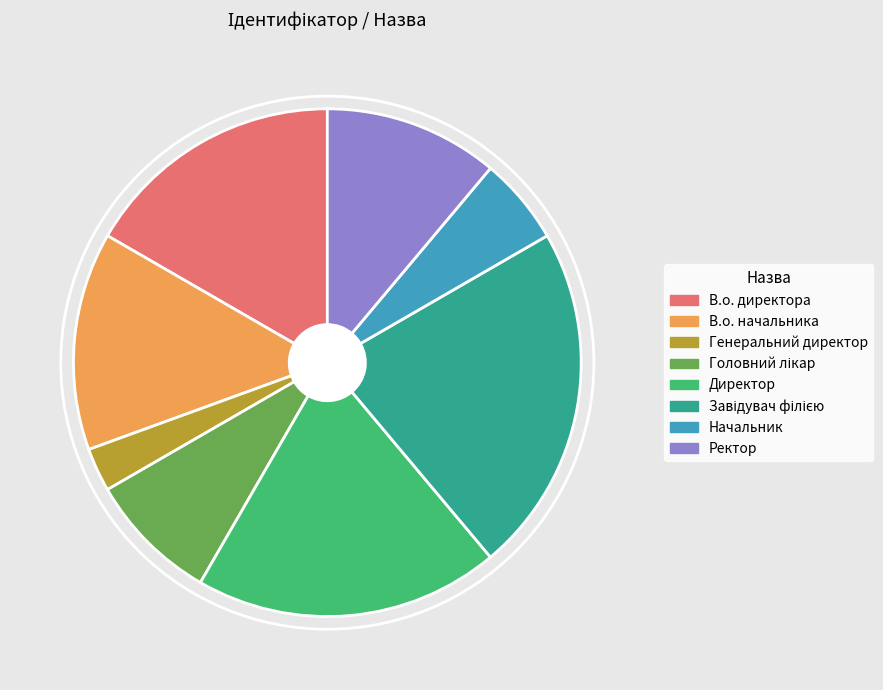

Which has a higher value, Директор or Генеральний директор?

Директор